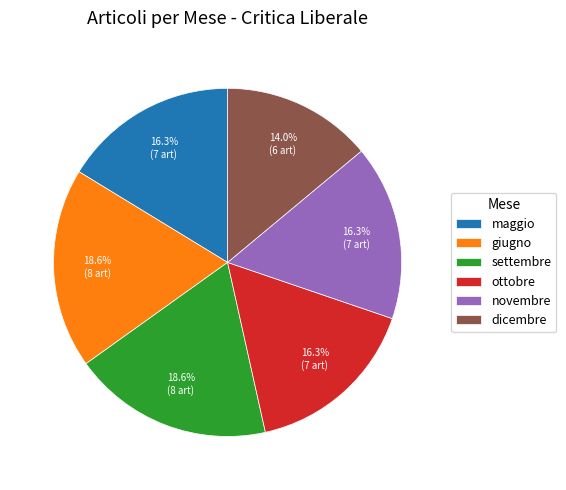

True or false: ottobre accounts for 31% of the total.

False